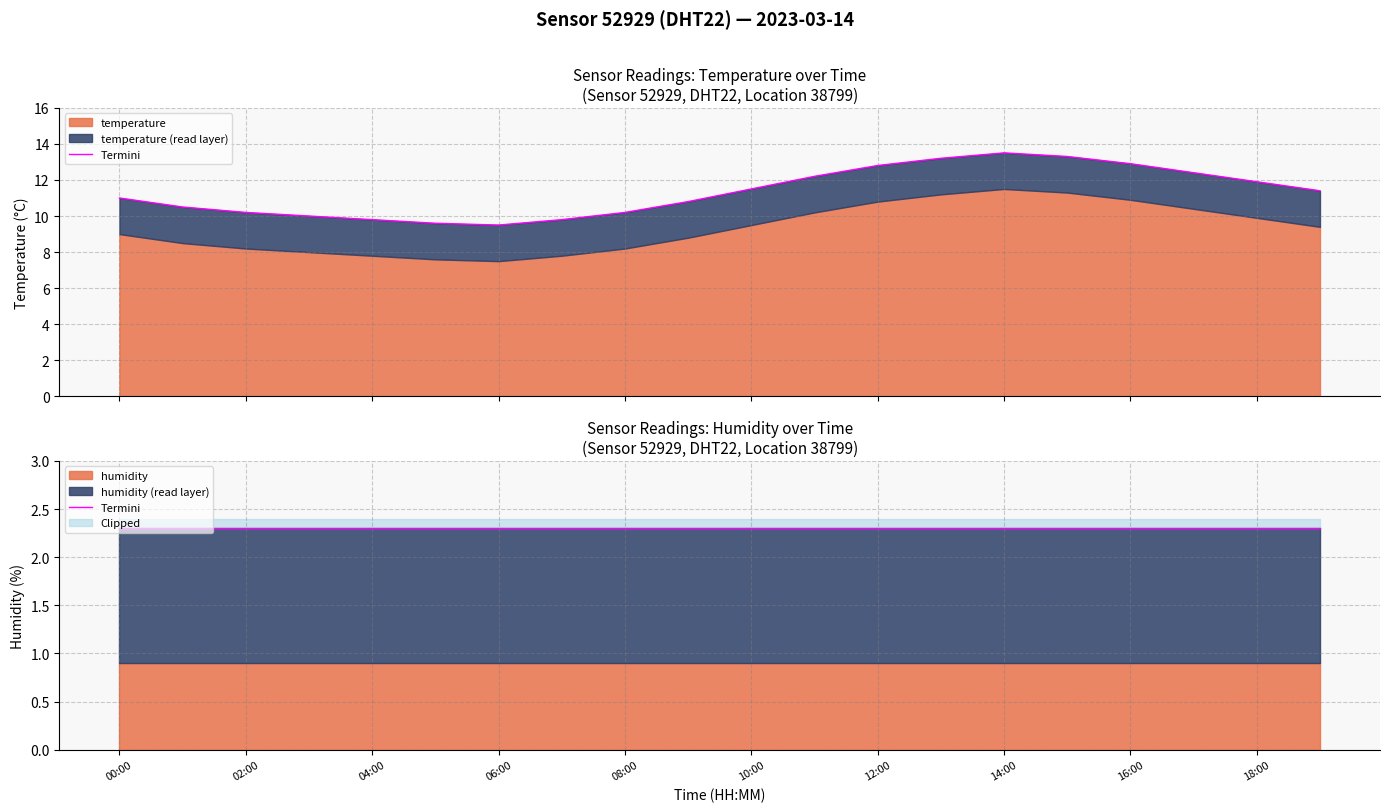

At which label does the data first exceed 11?

10:00